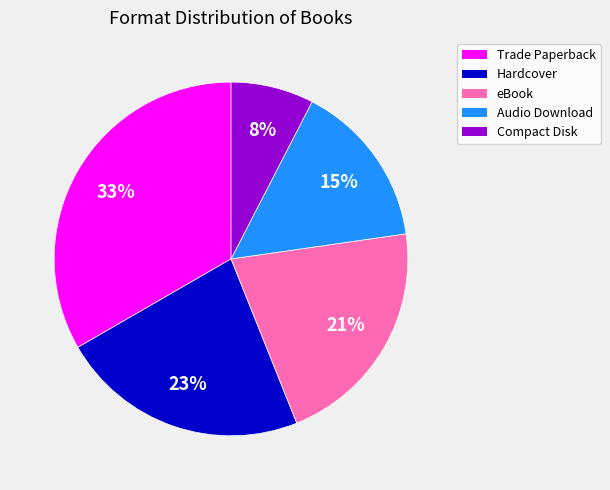

What is the smallest slice in the pie chart?

Compact Disk